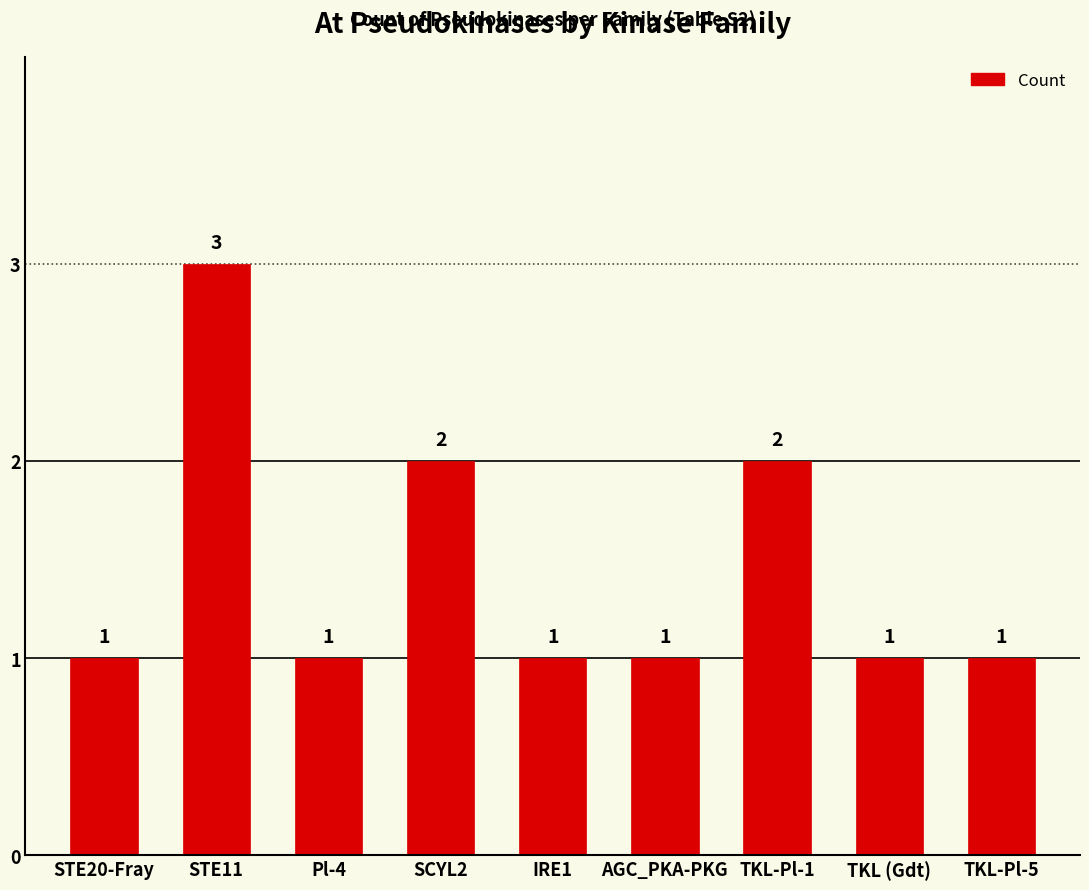

True or false: the data shows 1 at AGC_PKA-PKG.

True